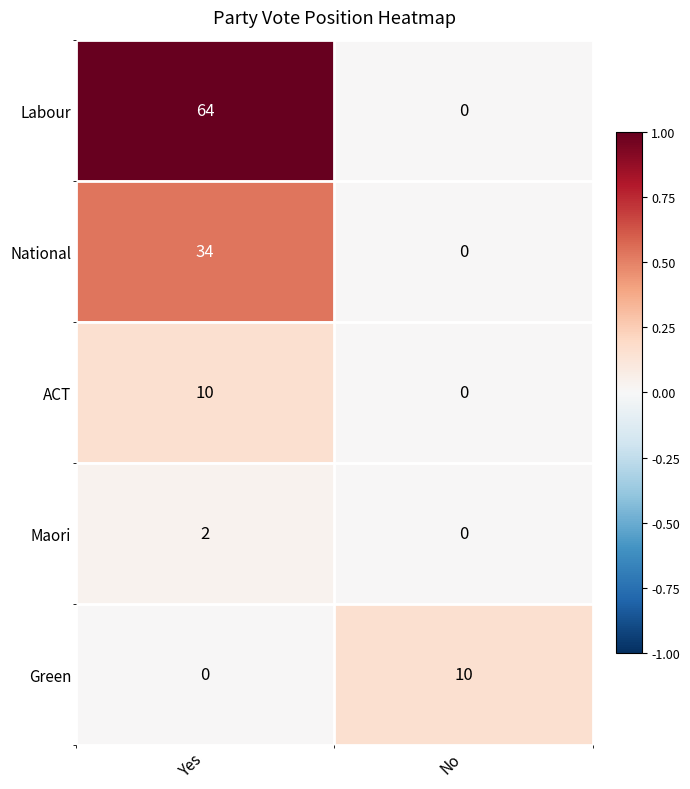

Reading right to left, extract all data points from this chart.

Labour: 0	64
National: 0	34
ACT: 0	10
Maori: 0	2
Green: 10	0